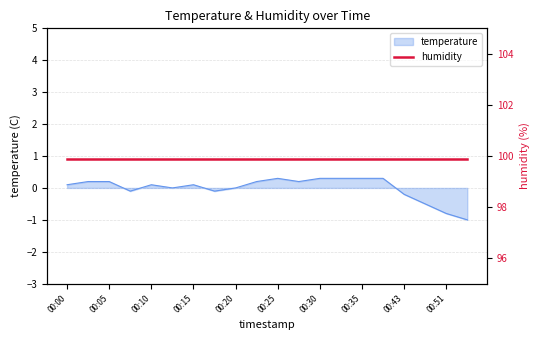

What is the value of the 1st point from the left?

0.1